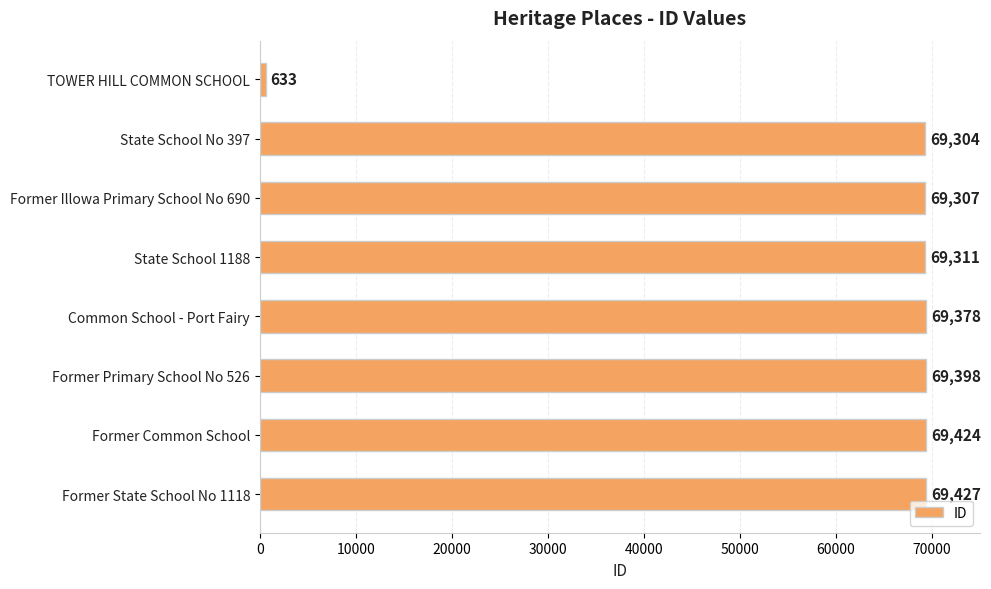

Approximately how many times larger is the value at Common School - Port Fairy compared to Former Primary School No 526?

1.0